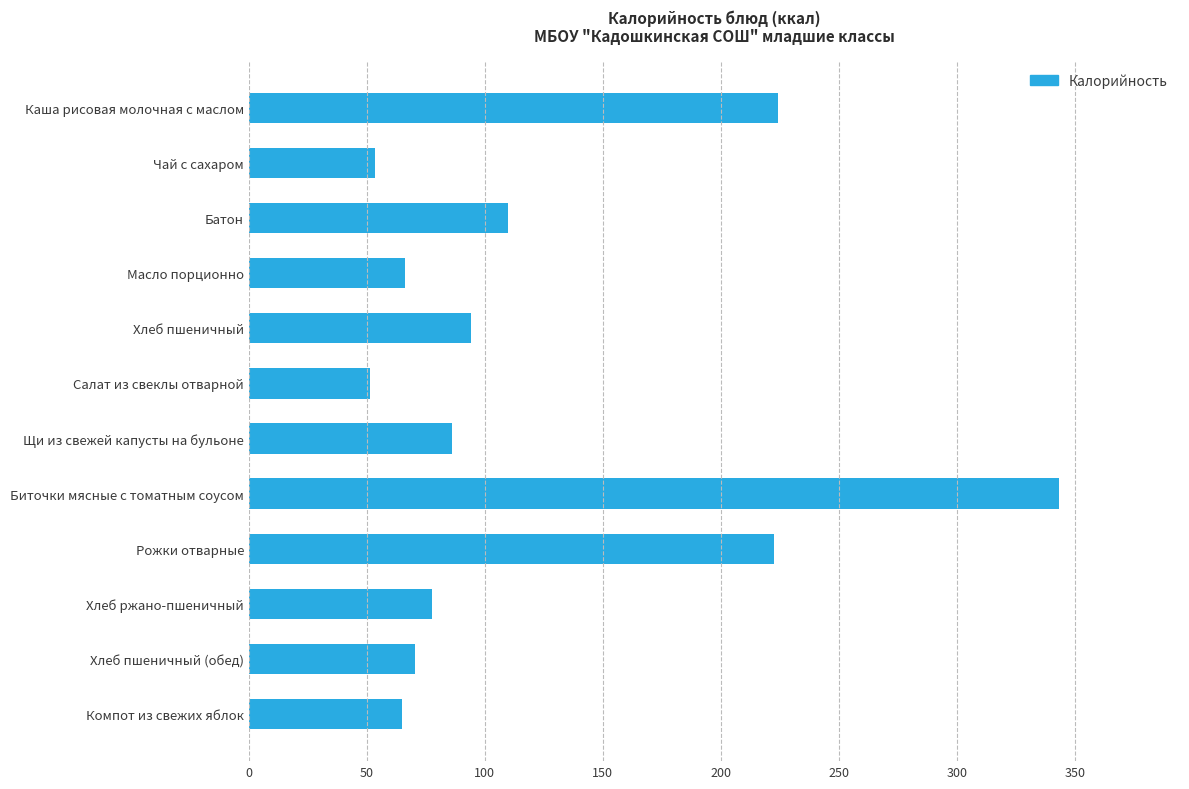

Are the bars horizontal?

Yes